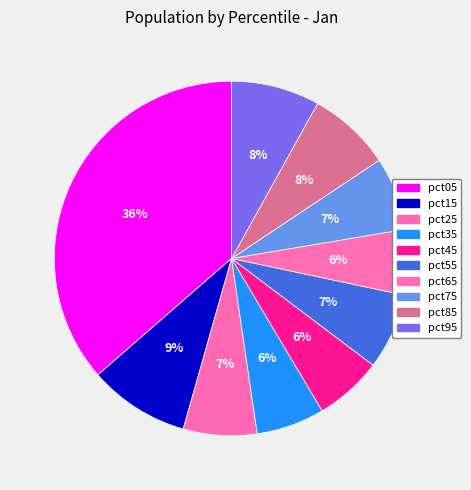

What is the total percentage of pct15 and pct65?

15.2%